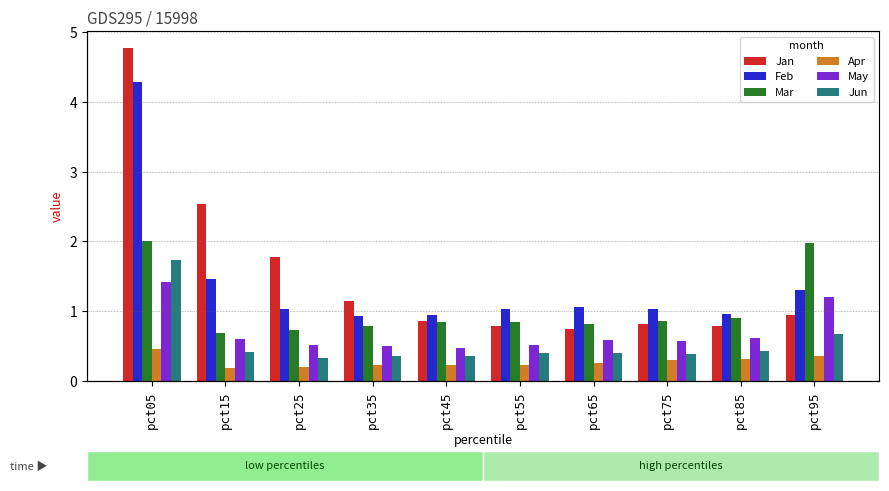

Reading right to left, list all the values displayed in this chart.

Jan: 0.9	0.8	0.8	0.7	0.8	0.9	1.1	1.8	2.5	4.8
Feb: 1.3	1.0	1.0	1.1	1.0	1.0	0.9	1.0	1.5	4.3
Mar: 2.0	0.9	0.9	0.8	0.8	0.8	0.8	0.7	0.7	2.0
Apr: 0.4	0.3	0.3	0.3	0.2	0.2	0.2	0.2	0.2	0.5
May: 1.2	0.6	0.6	0.6	0.5	0.5	0.5	0.5	0.6	1.4
Jun: 0.7	0.4	0.4	0.4	0.4	0.4	0.4	0.3	0.4	1.7